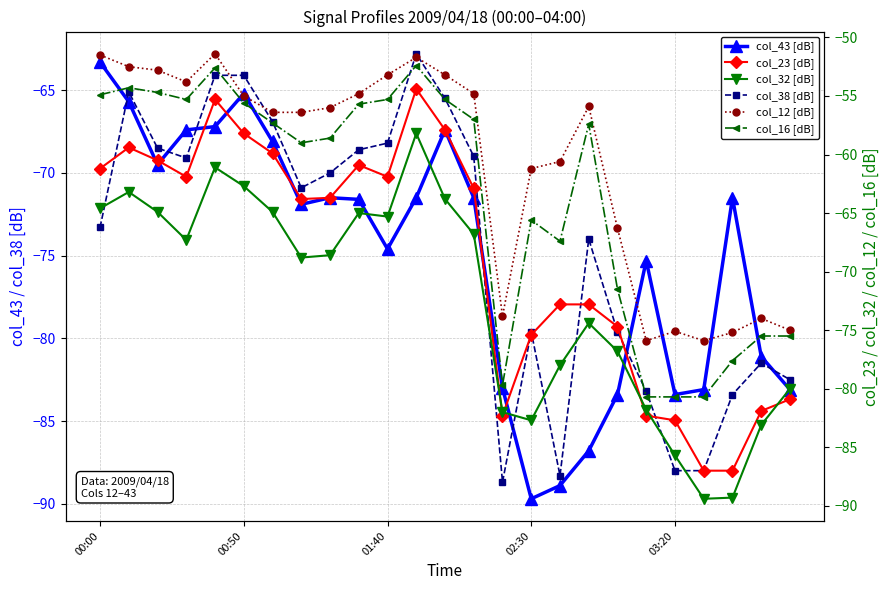

Which series changed the most between 13 and 16?

col_38 [dB]